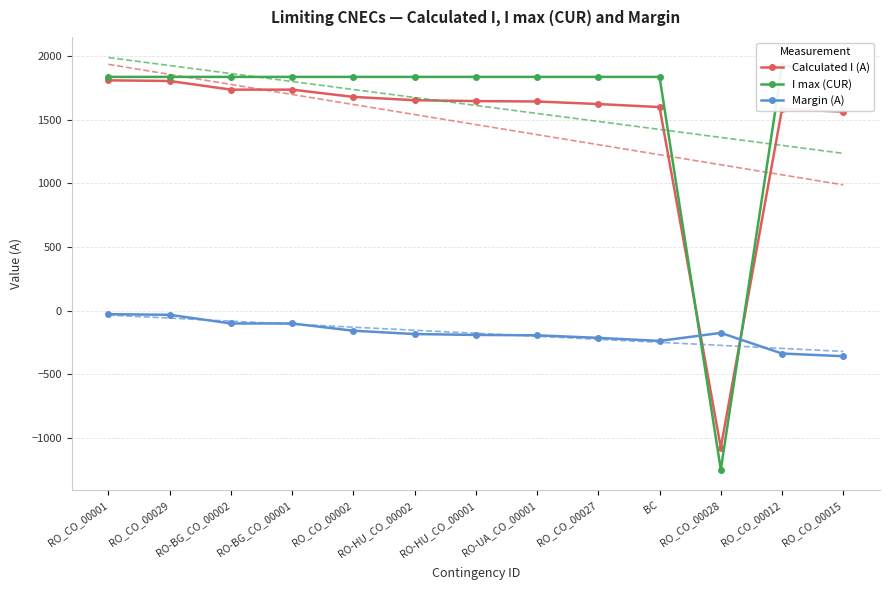

Which series changed the most between RO_CO_00029 and RO_CO_00027?

Calculated I (A)